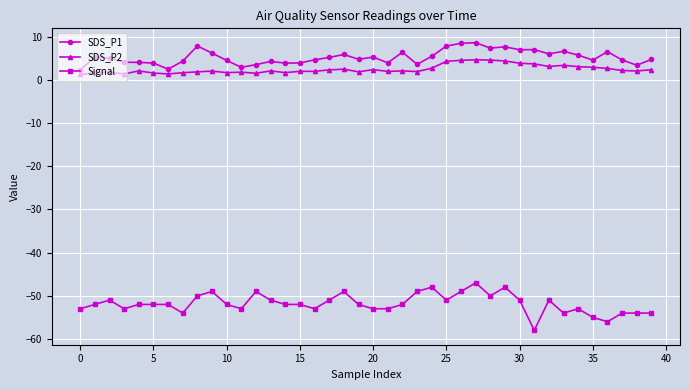

True or false: SDS_P1 and Signal intersect in this chart.

False